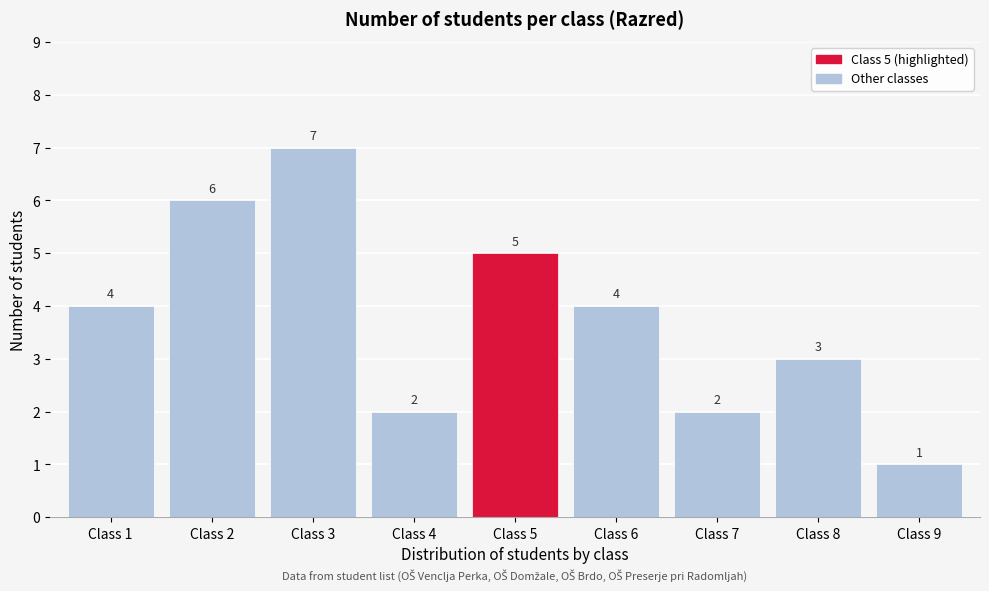

Reading left to right, transcribe all the data shown in this chart.

Class 1=4	Class 2=6	Class 3=7	Class 4=2	Class 5=5	Class 6=4	Class 7=2	Class 8=3	Class 9=1